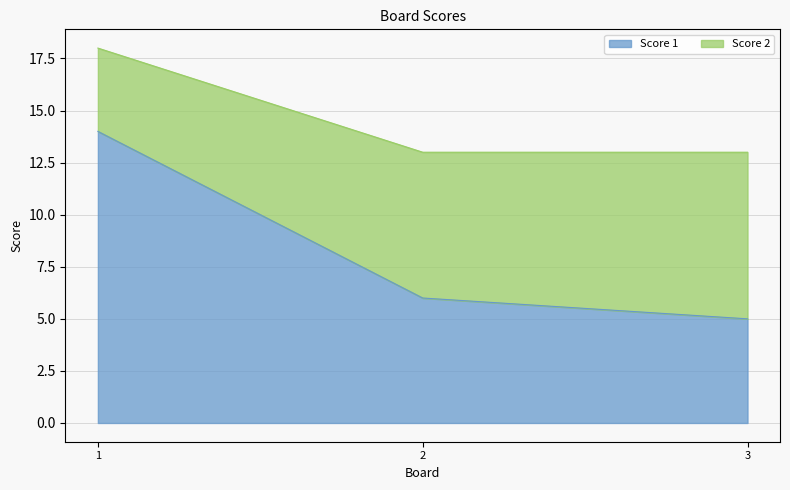

What is the difference between the values at 2 and 3?

1